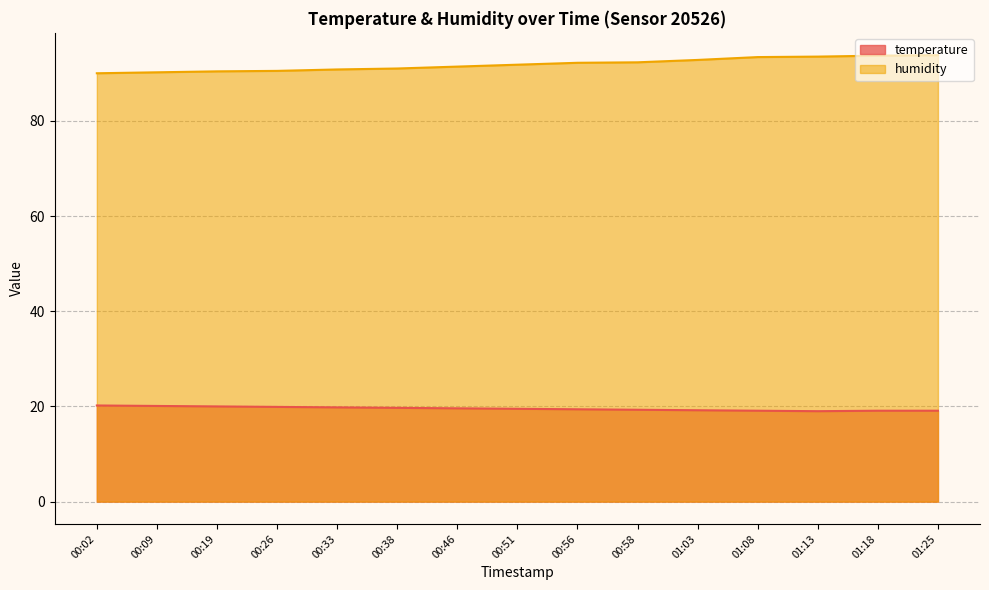

Reading right to left, transcribe all the data shown in this chart.

temperature: 01:25=19.1	01:18=19.1	01:13=19.0	01:08=19.1	01:03=19.2	00:58=19.3	00:56=19.4	00:51=19.5	00:46=19.6	00:38=19.7	00:33=19.8	00:26=19.9	00:19=20.0	00:09=20.1	00:02=20.2
humidity: 01:25=93.8	01:18=93.7	01:13=93.5	01:08=93.4	01:03=92.8	00:58=92.3	00:56=92.2	00:51=91.8	00:46=91.4	00:38=91.0	00:33=90.8	00:26=90.5	00:19=90.4	00:09=90.2	00:02=90.0